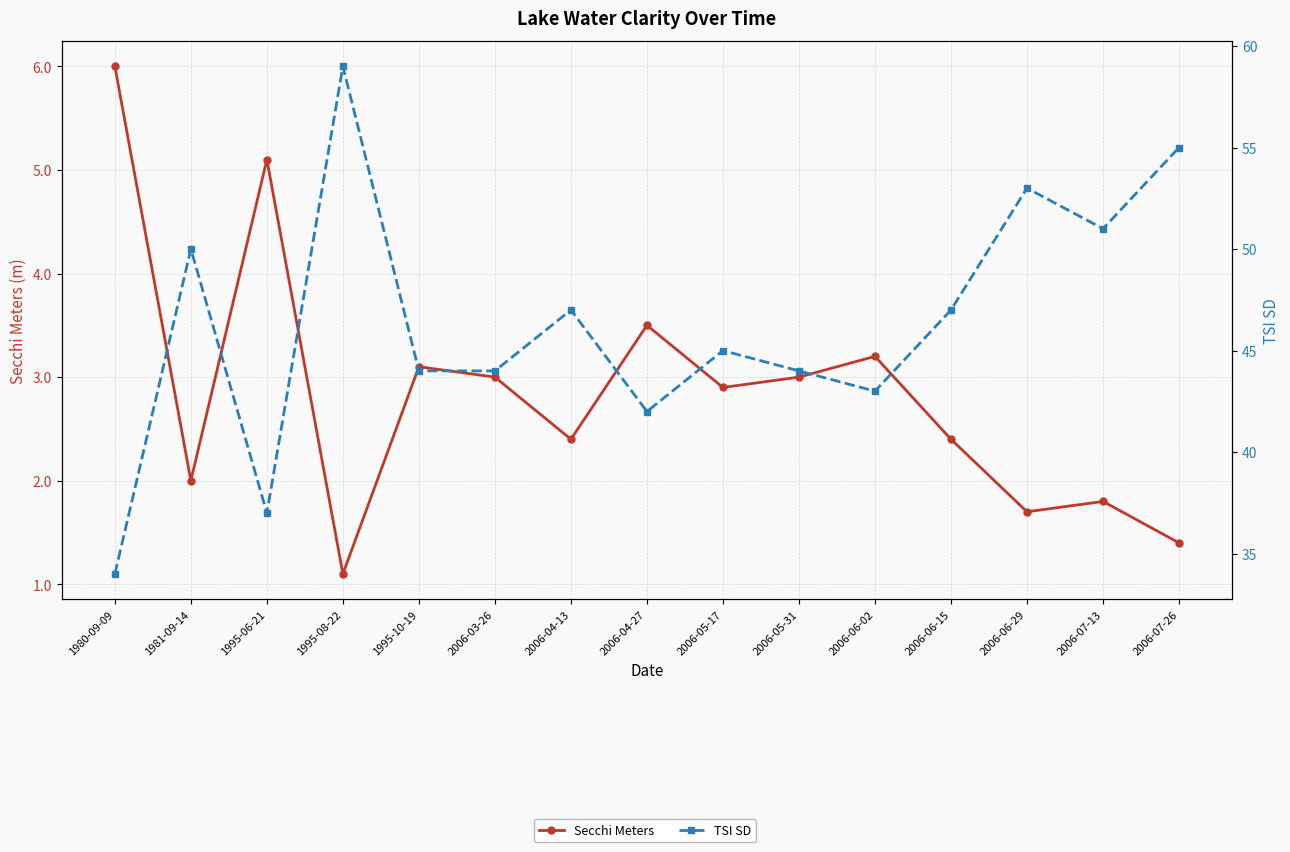

List the labels in order of Secchi Meters value, smallest first.

1995-08-22, 2006-07-26, 2006-06-29, 2006-07-13, 1981-09-14, 2006-04-13, 2006-06-15, 2006-05-17, 2006-03-26, 2006-05-31, 1995-10-19, 2006-06-02, 2006-04-27, 1995-06-21, 1980-09-09